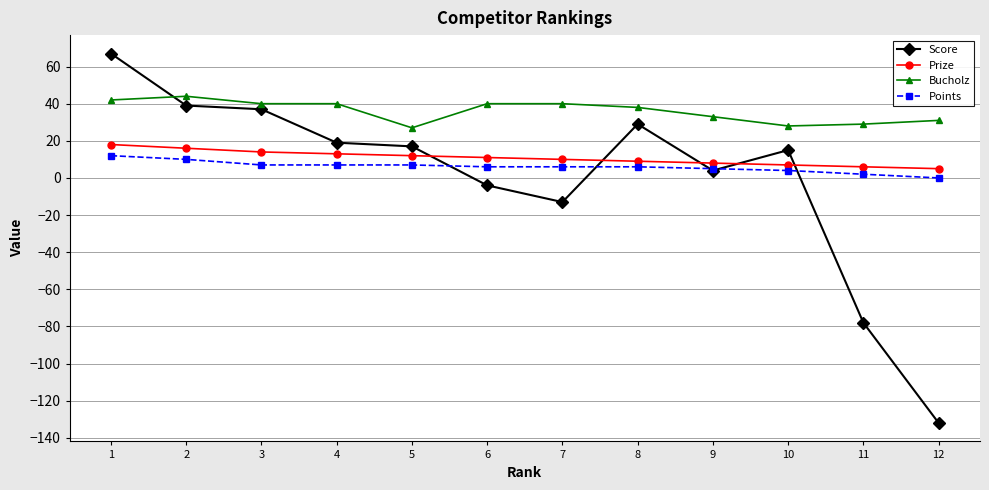

Count the Bucholz values in the range 31 to 40.

7